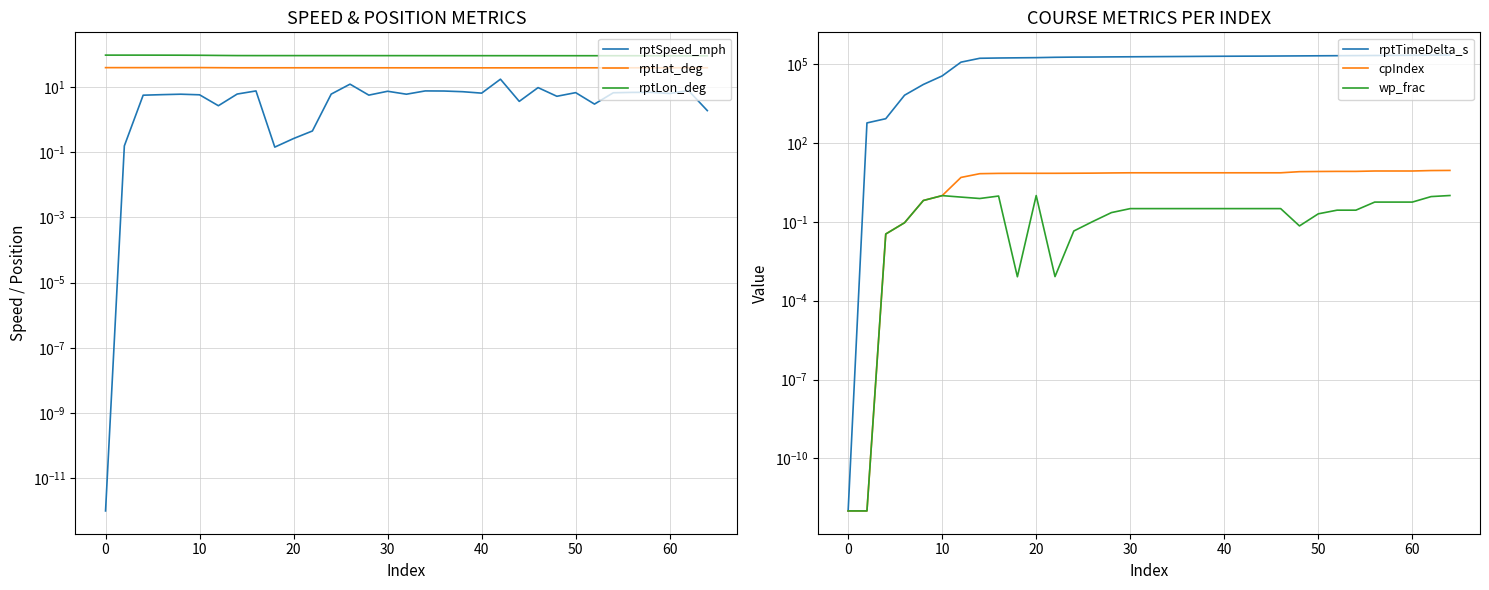

Rank the series at 50 from highest to lowest value.

rptTimeDelta_s, rptLon_deg, rptLat_deg, cpIndex, rptSpeed_mph, wp_frac